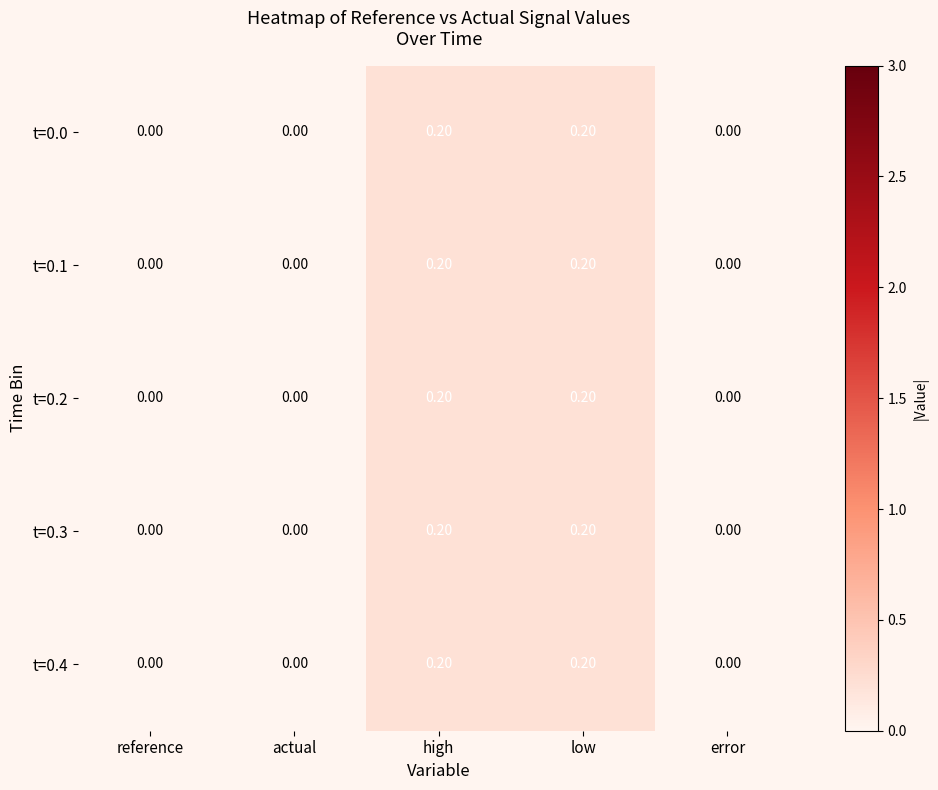

Is the value of t=0.3 at reference greater than the value of t=0.2 at low?

No